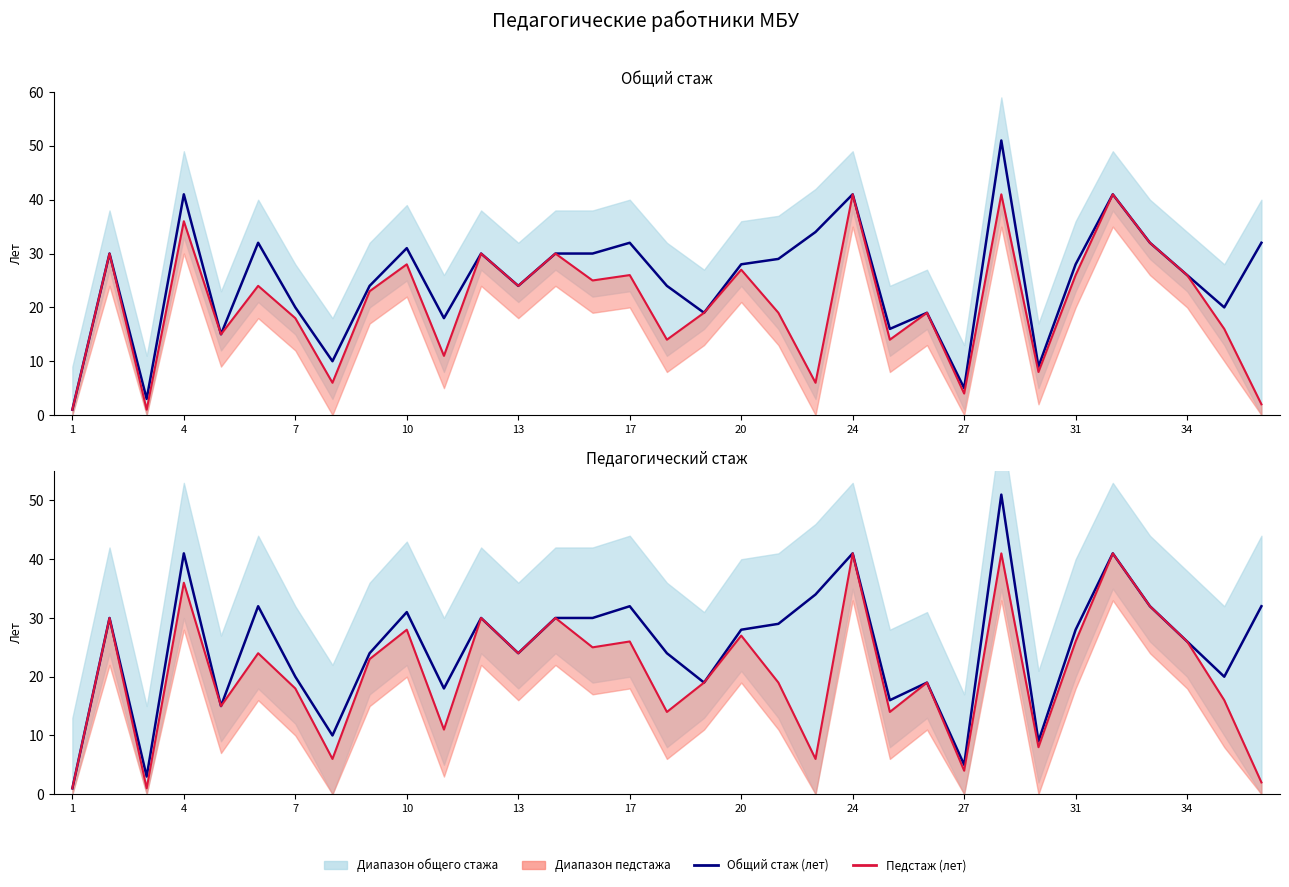

What is the difference between the maximum and minimum values in the педстаж series?

40